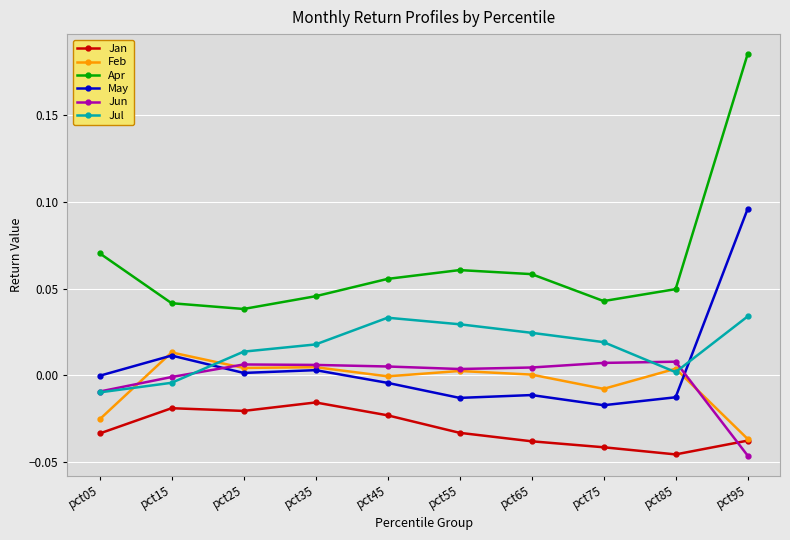

Is it true that Feb equals 0.0 at pct85?

True